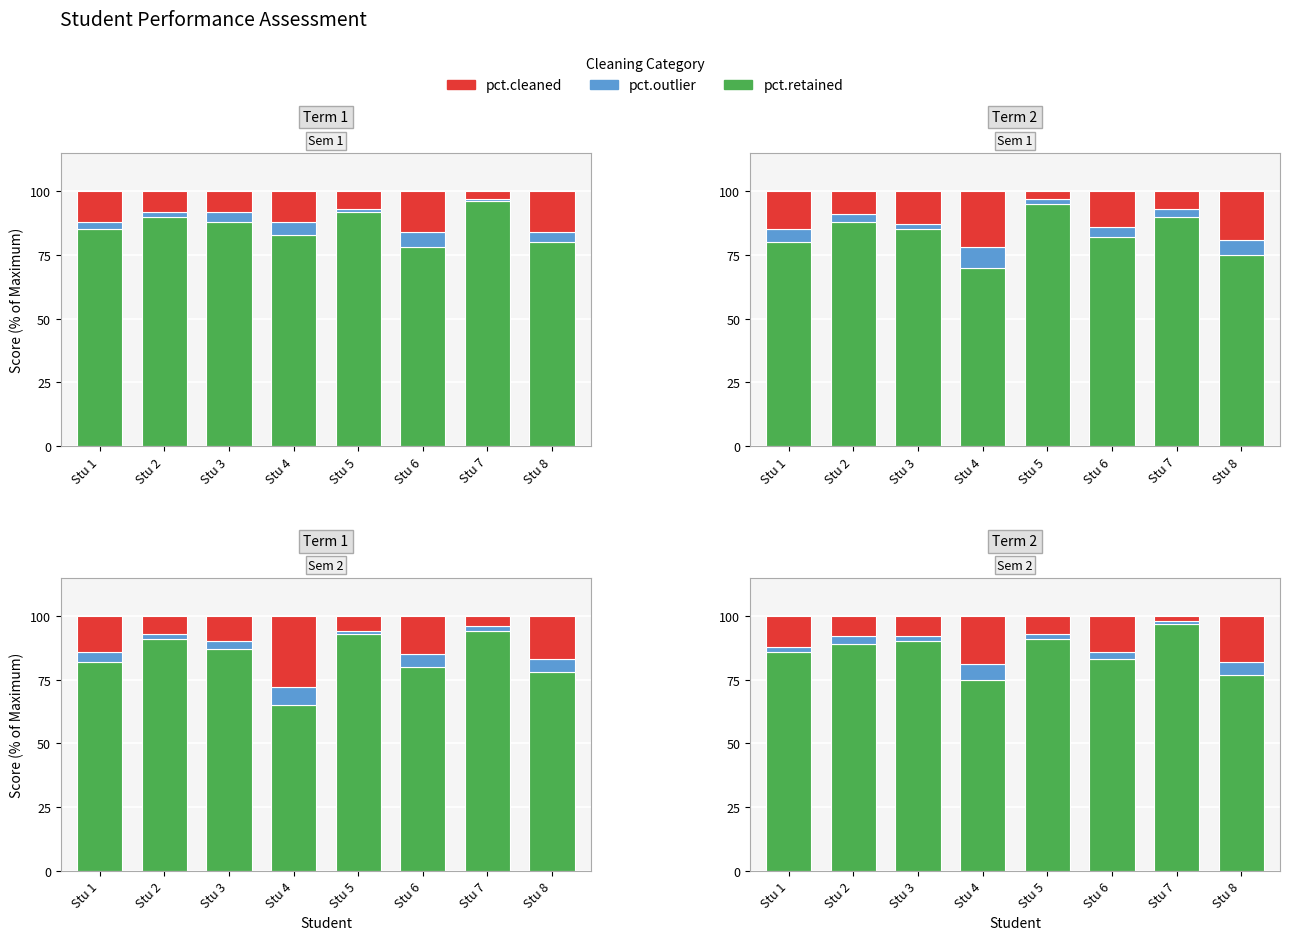

Rank the series by their maximum value, from lowest to highest.

pct.outlier, pct.cleaned, pct.retained